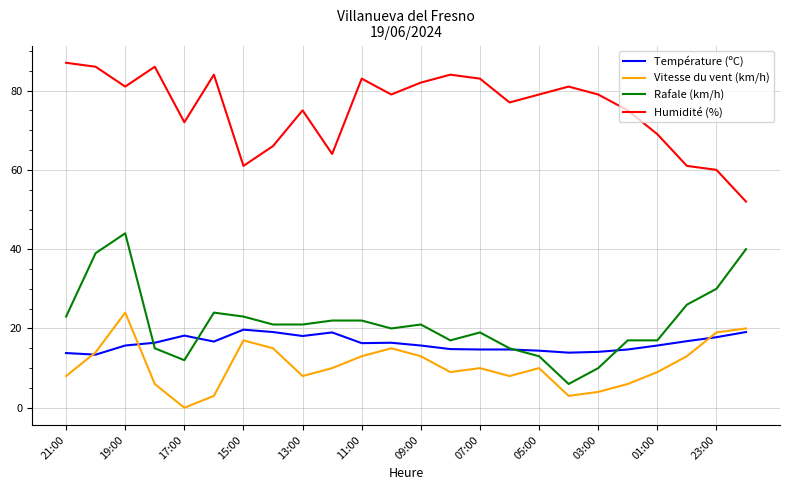

Which series has the widest spread of values?

Rafale (km/h)